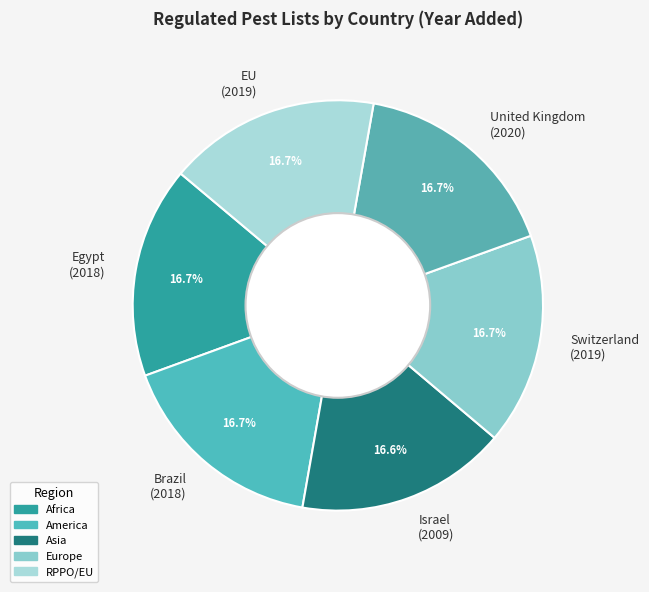

How many slices are in this pie chart?

6